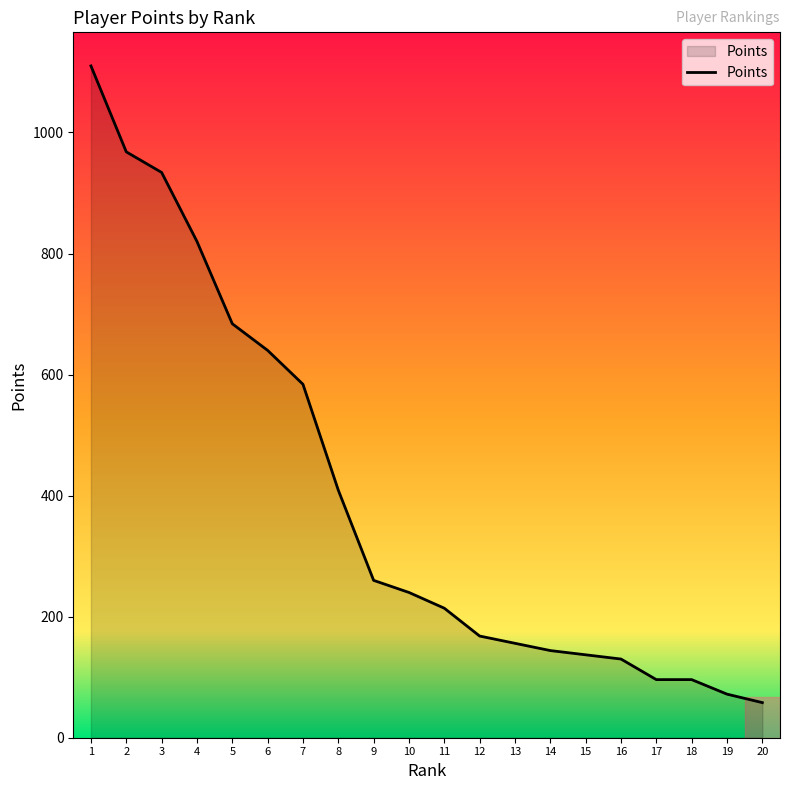

How many categories are shown in the chart?

20